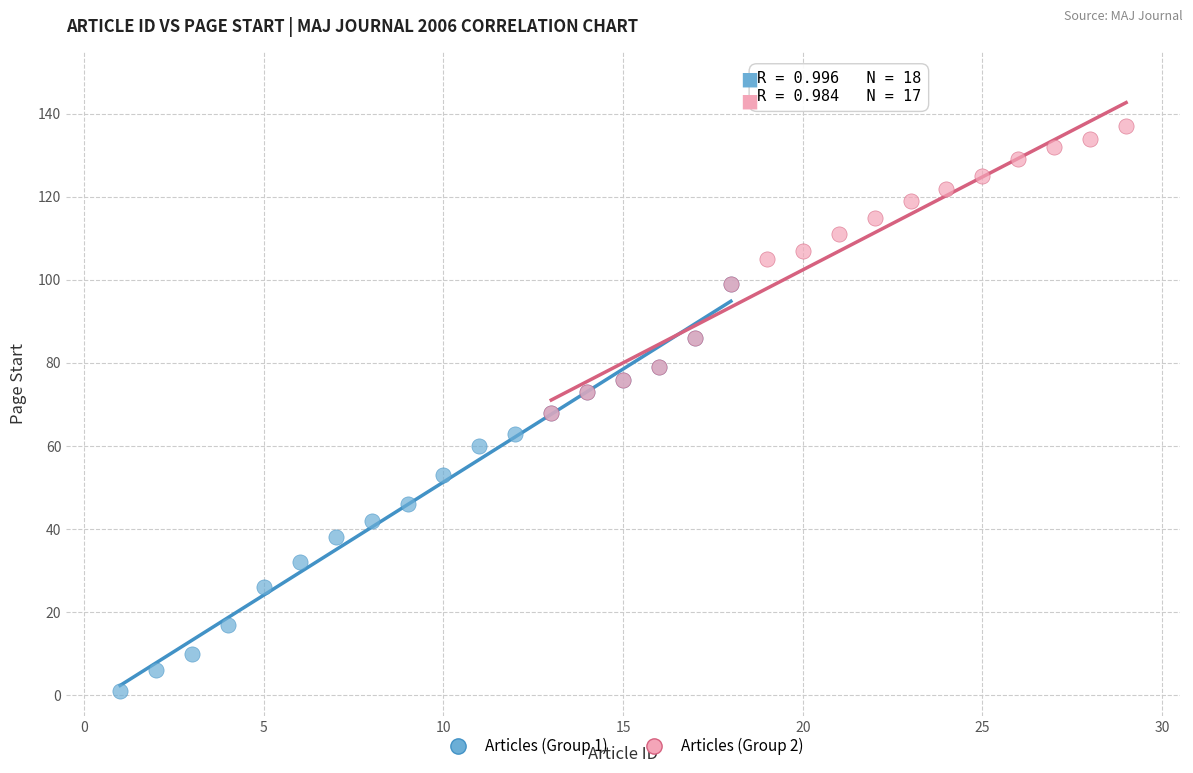

Which series contains the highest Y value?

Articles (Group 2)